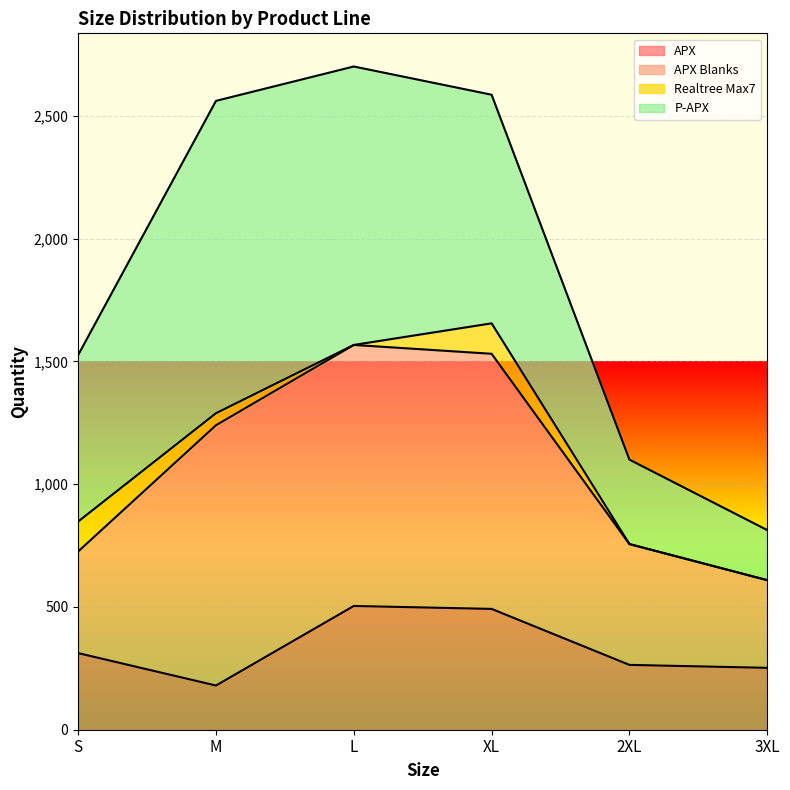

List the labels in order of P-APX value, largest first.

M, L, XL, S, 2XL, 3XL